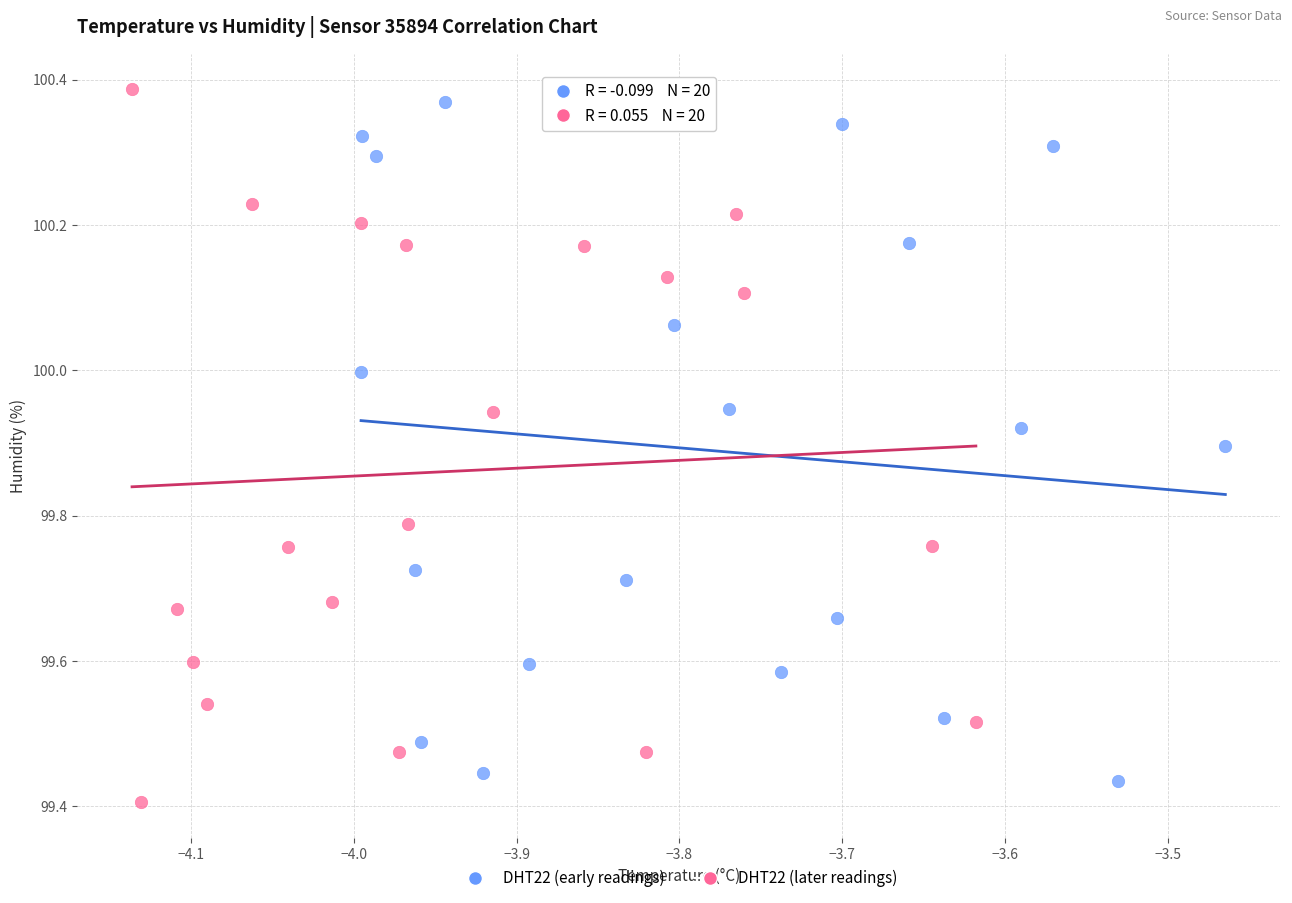

Which series contains the highest Y value?

DHT22 (later readings)